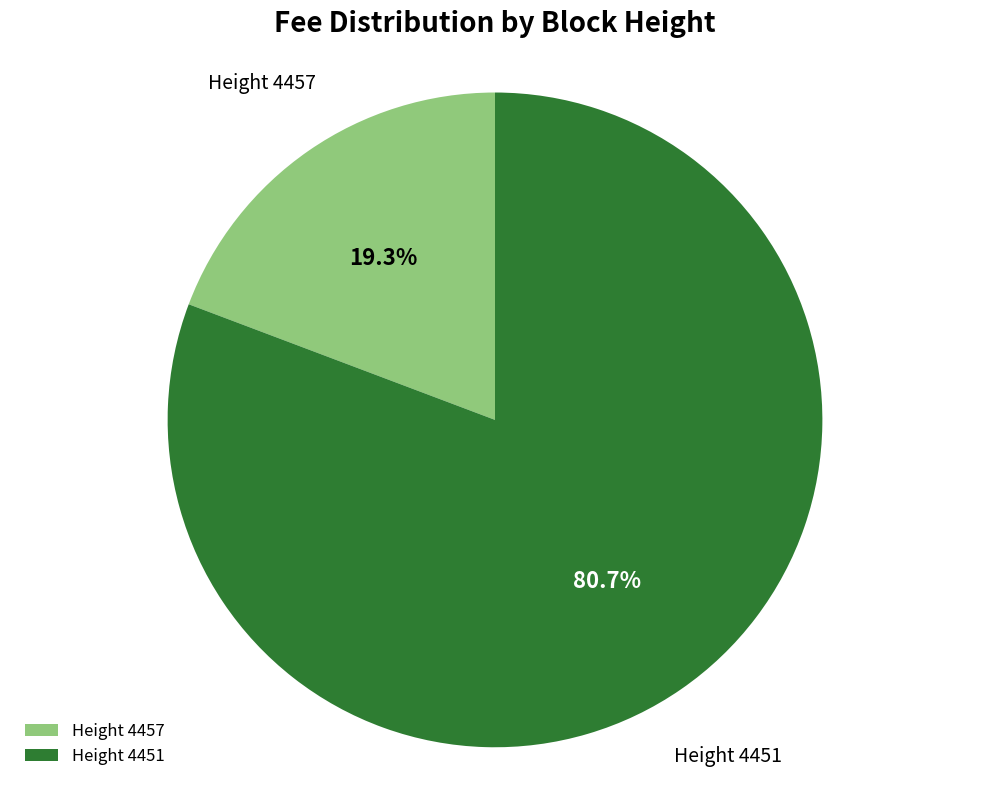

Which category has the smallest portion of the pie?

Height 4457